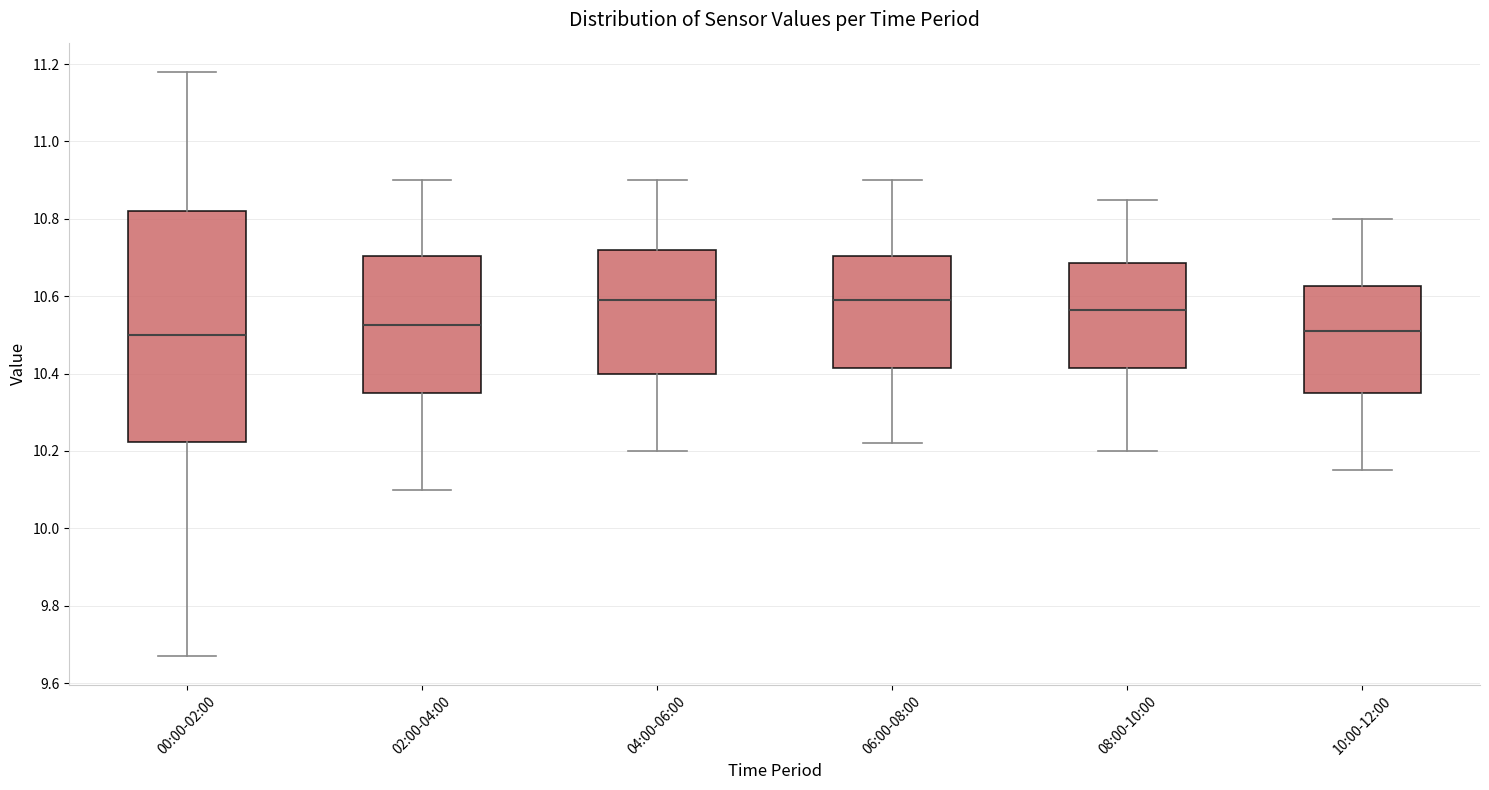

Comparing the boxes themselves (not the whiskers), which one is the tallest?

00:00-02:00